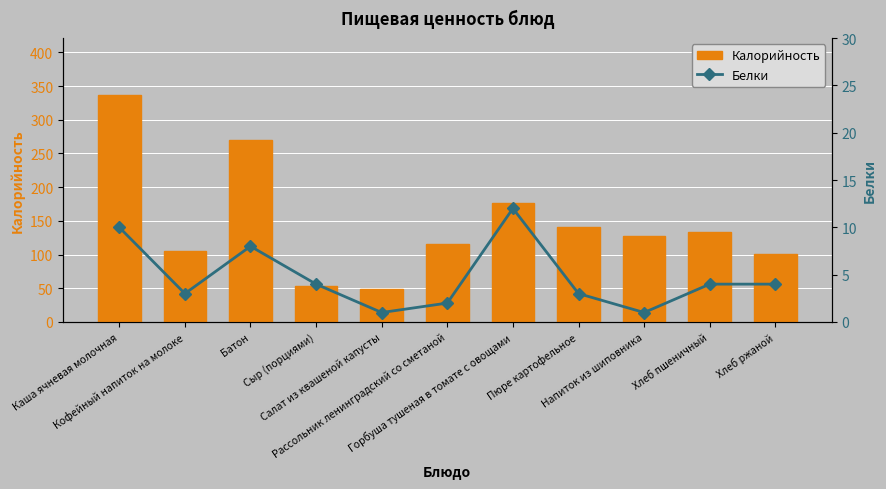

Is it true that Белки equals 10 at Каша ячневая молочная?

True